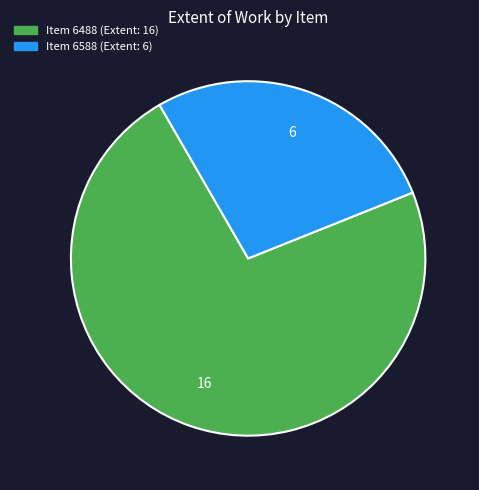

Is there a majority slice in this chart?

Yes